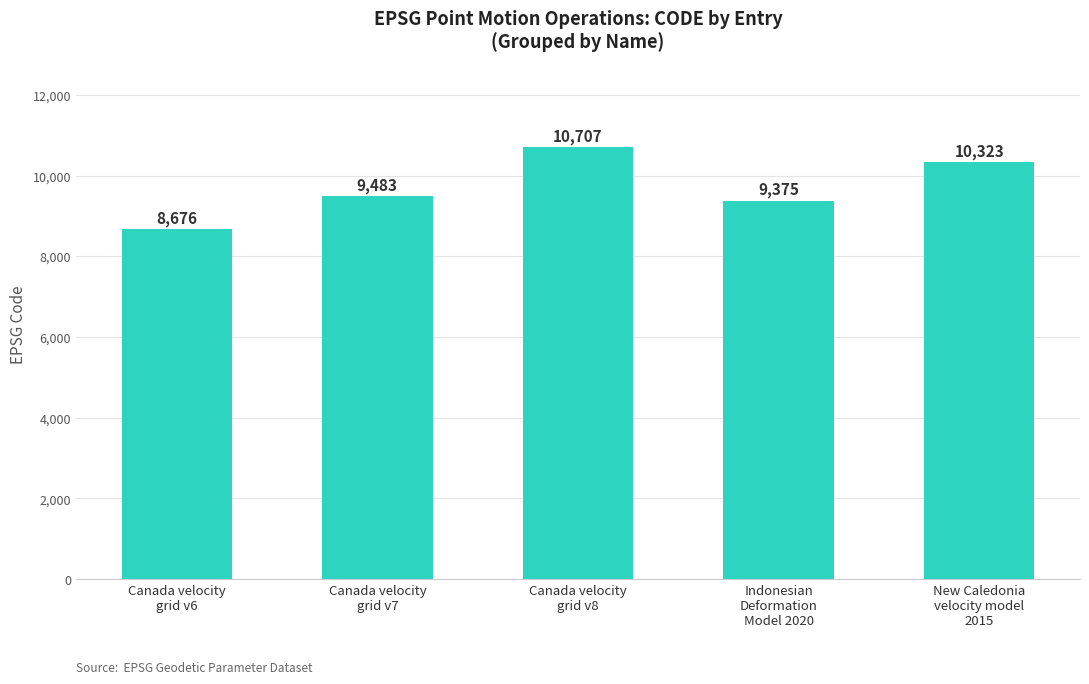

Is it true that the value at New Caledonia
velocity model
2015 is 16905?

False